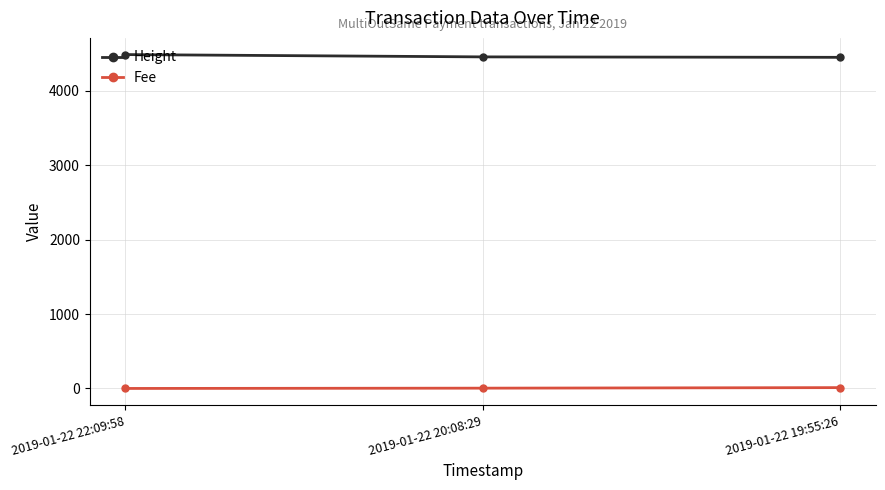

Is this an area chart (filled region under the line)?

No